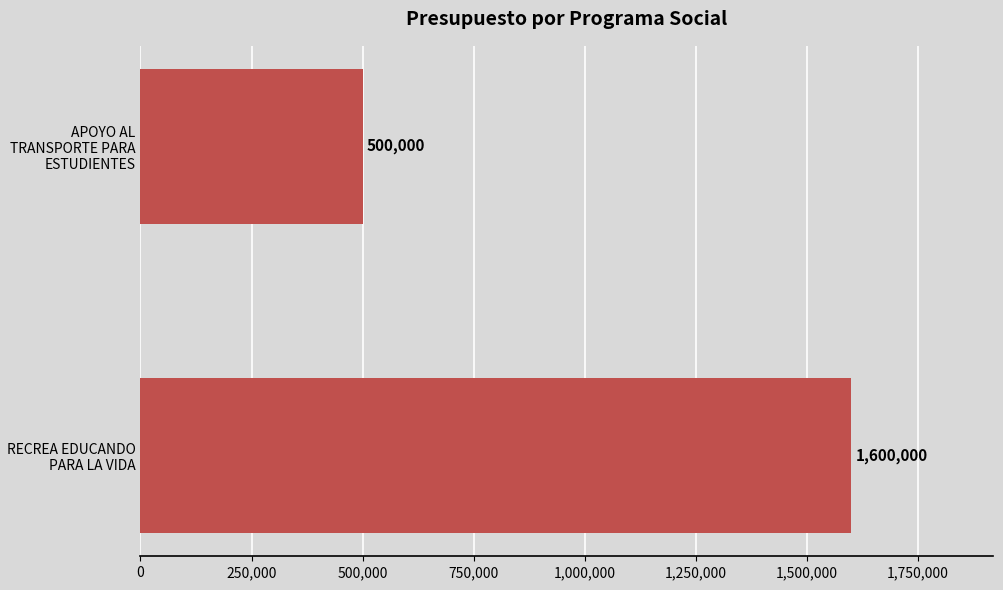

List the labels in order of value, largest first.

RECREA EDUCANDO PARA LA VIDA, APOYO AL TRANSPORTE PARA ESTUDIENTES